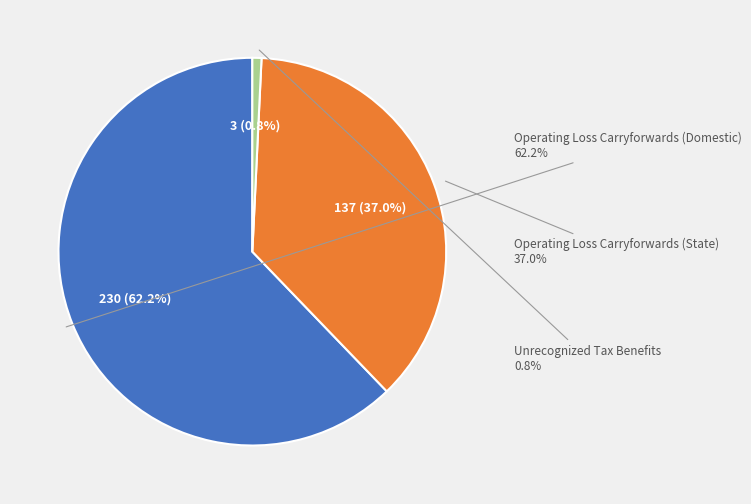

True or false: Operating Loss Carryforwards (State) accounts for 31% of the total.

False